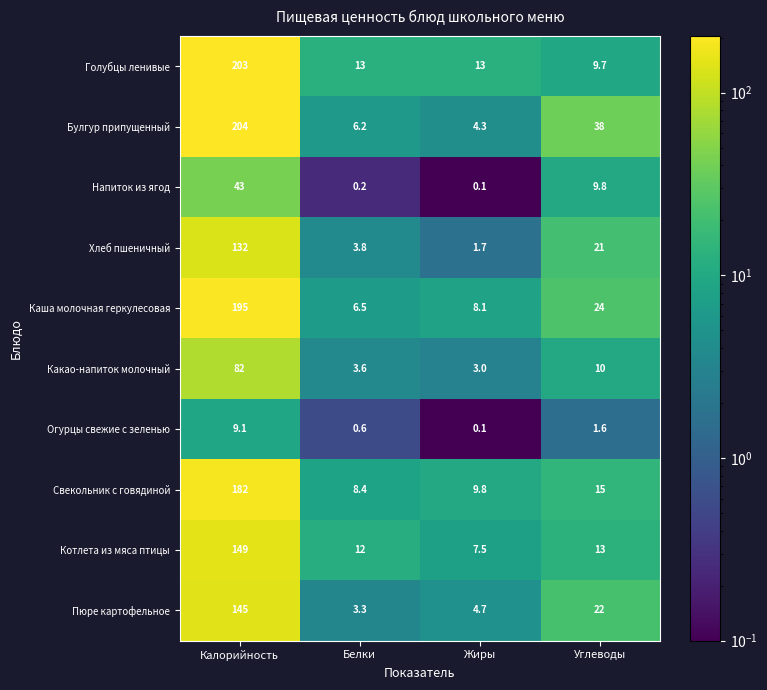

Rank the series by their maximum value, from lowest to highest.

Огурцы свежие с зеленью, Напиток из ягод, Какао-напиток молочный, Хлеб пшеничный, Пюре картофельное, Котлета из мяса птицы, Свекольник с говядиной, Каша молочная геркулесовая, Голубцы ленивые, Булгур припущенный